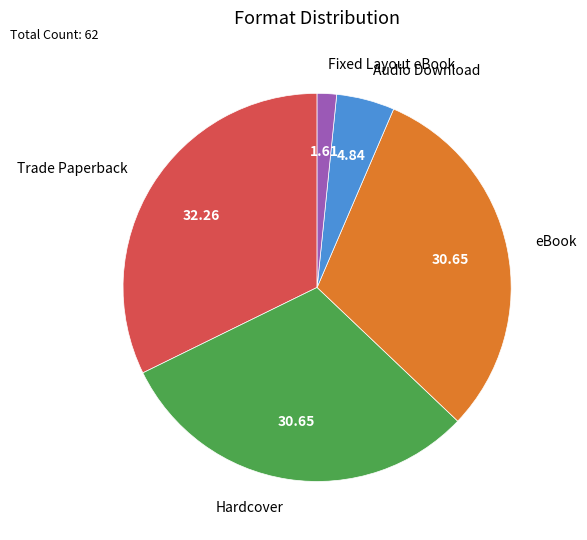

Which slice is the smallest?

Fixed Layout eBook